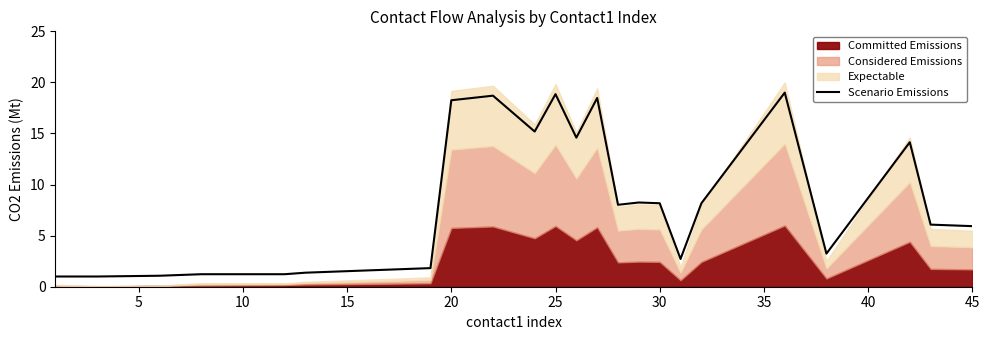

The value at 10 is 1.5. True or false?

False